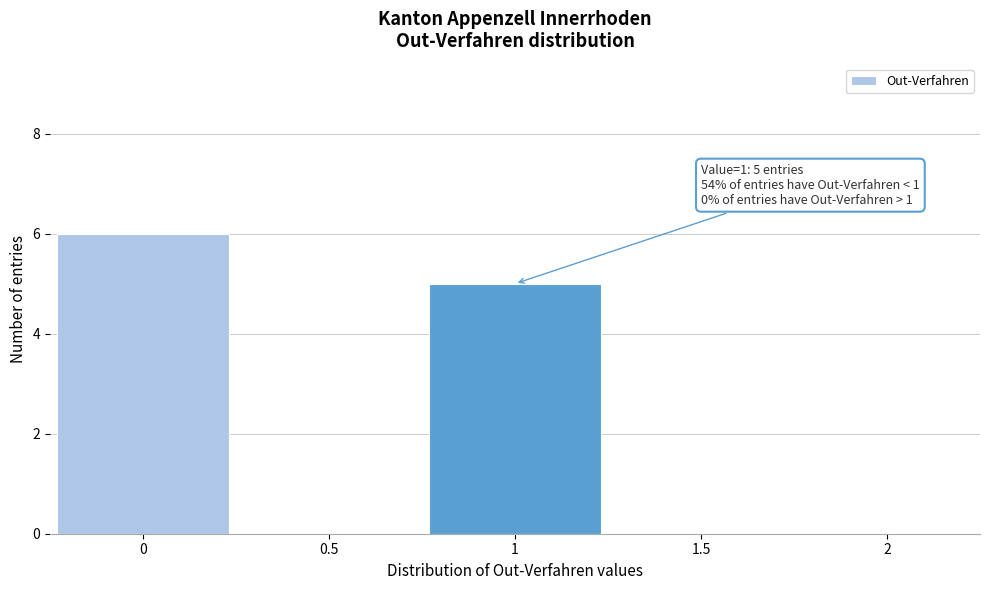

Which range on the x-axis has the tallest bar?

-0.25 to 0.25